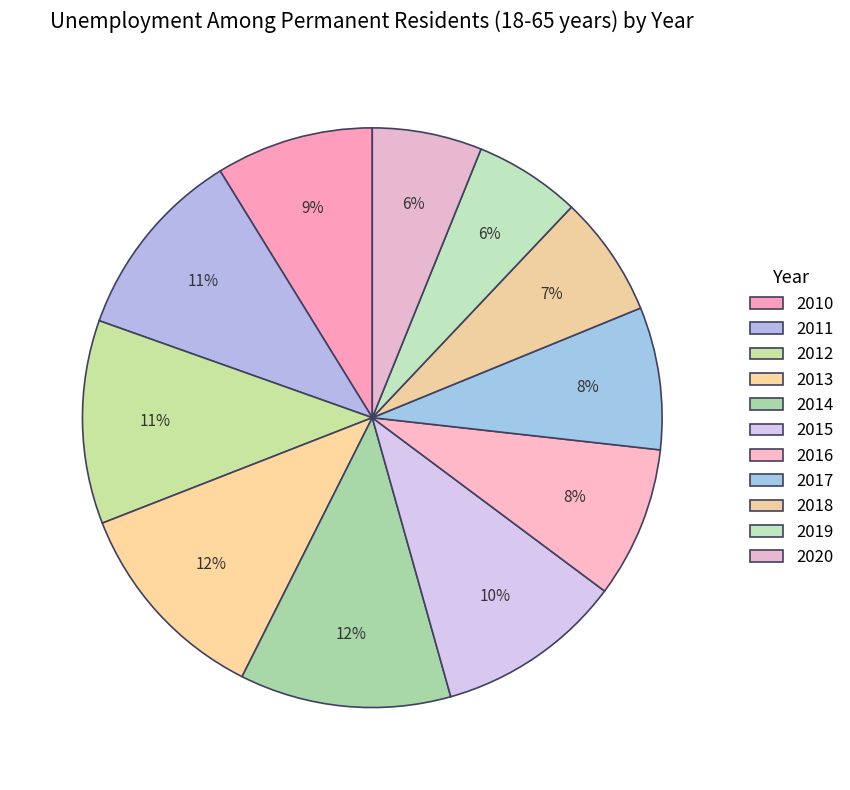

Is it true that 2011 is 1% of the pie?

False